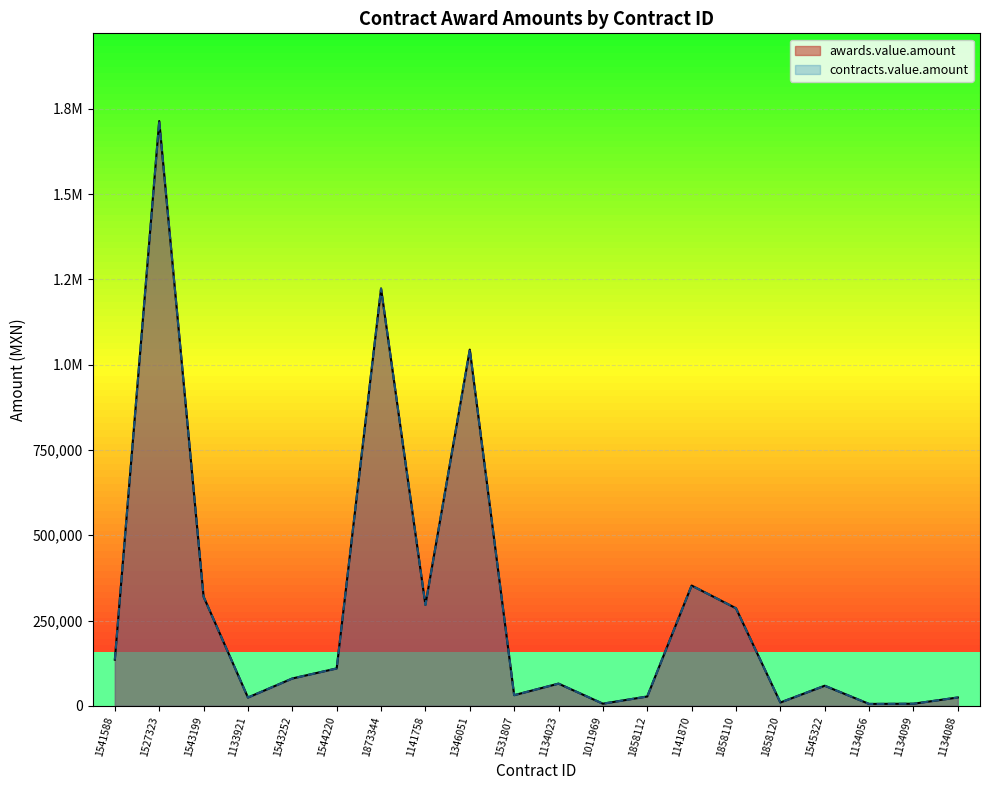

How many data points does each series have?

20